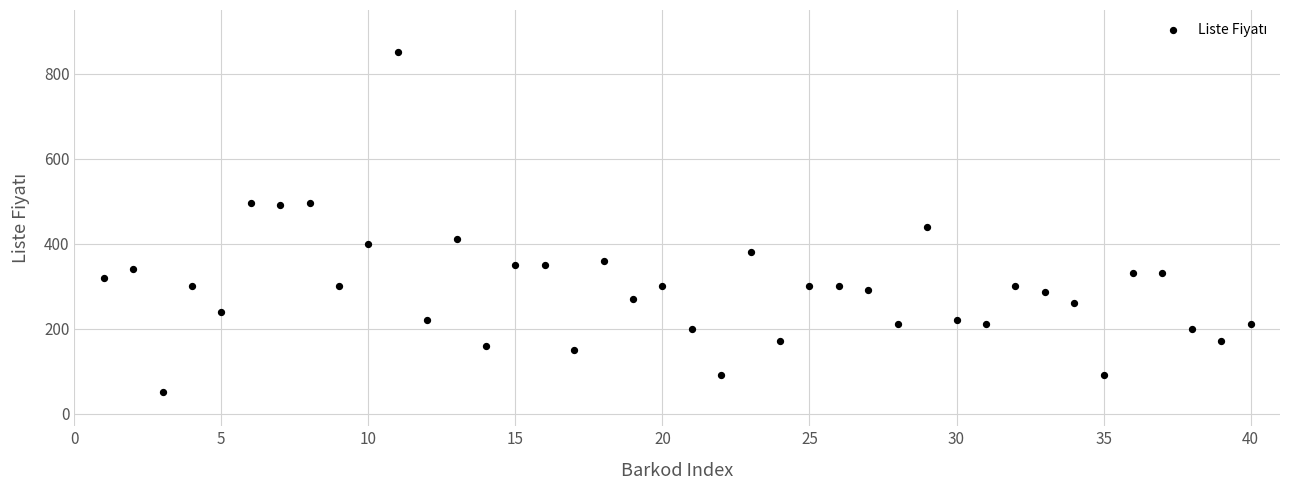

What Y value in the scatter plot is closest to 450?

440